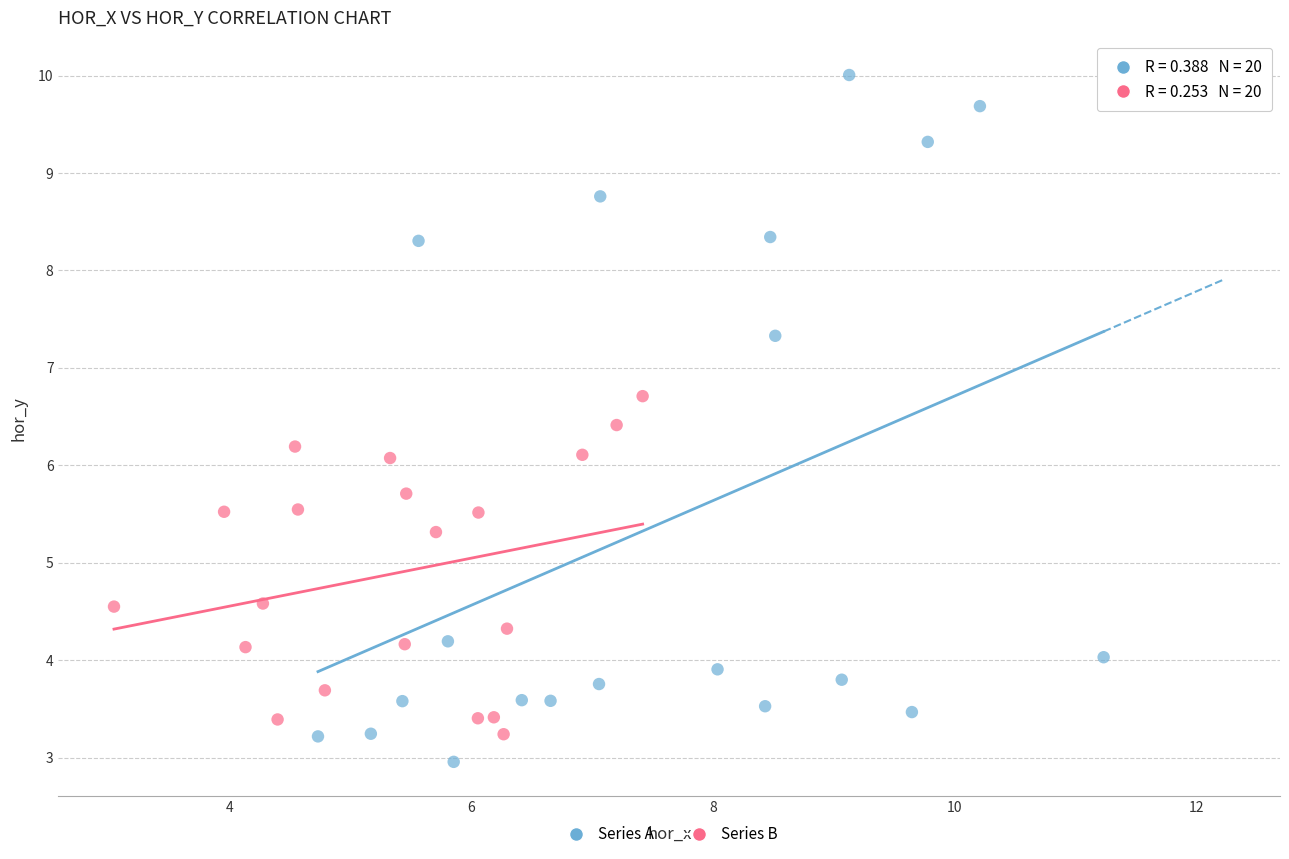

Which series has the widest spread of Y values?

Series A